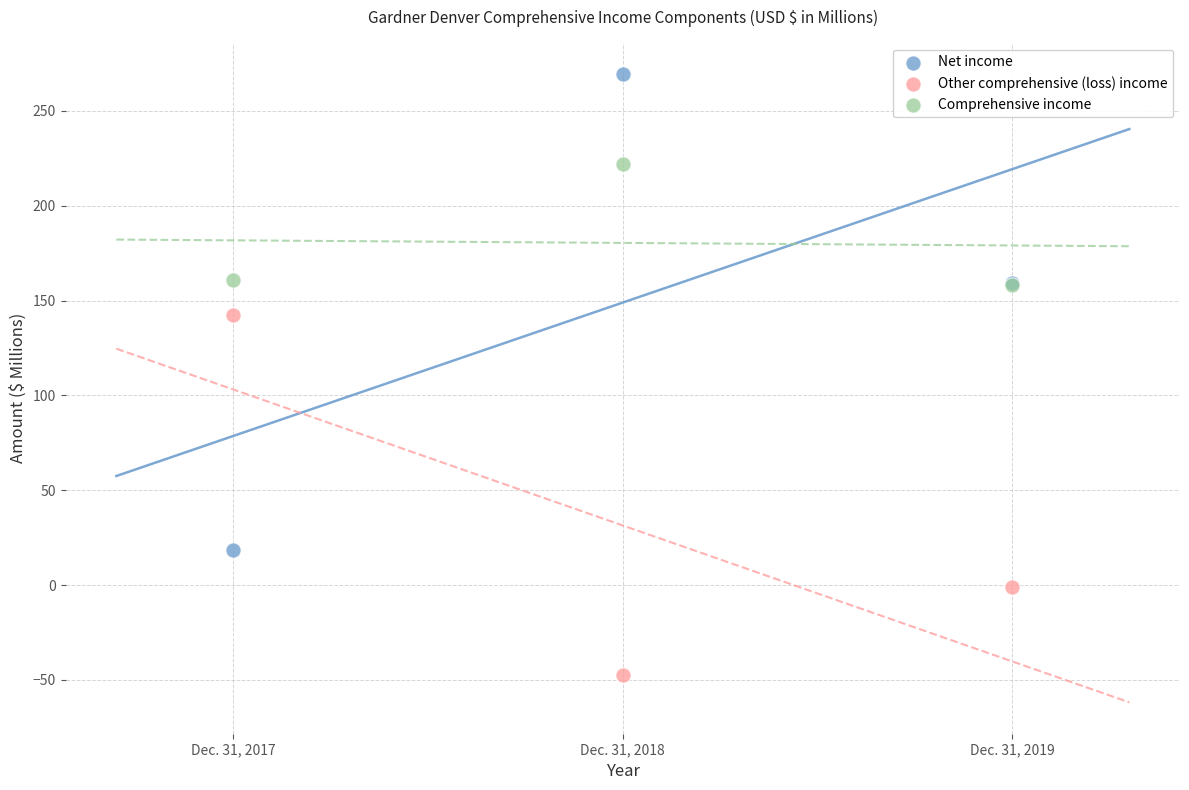

Which series contains the highest Y value?

Net income